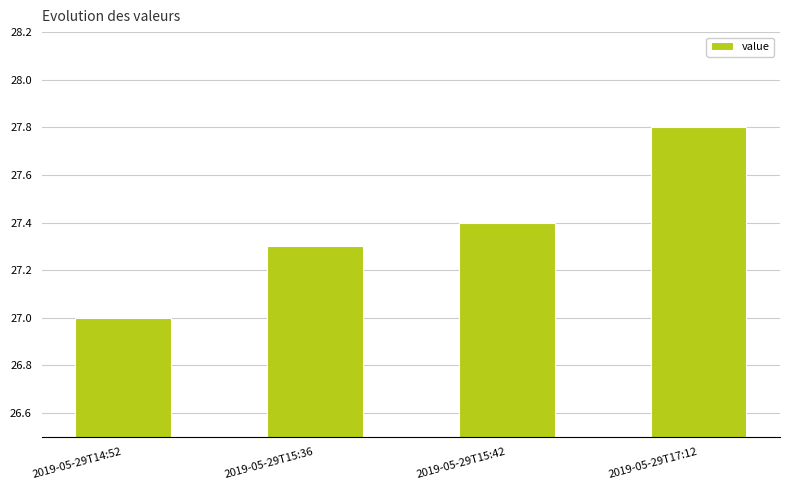

List the labels in order of value, smallest first.

2019-05-29T14:52, 2019-05-29T15:36, 2019-05-29T15:42, 2019-05-29T17:12